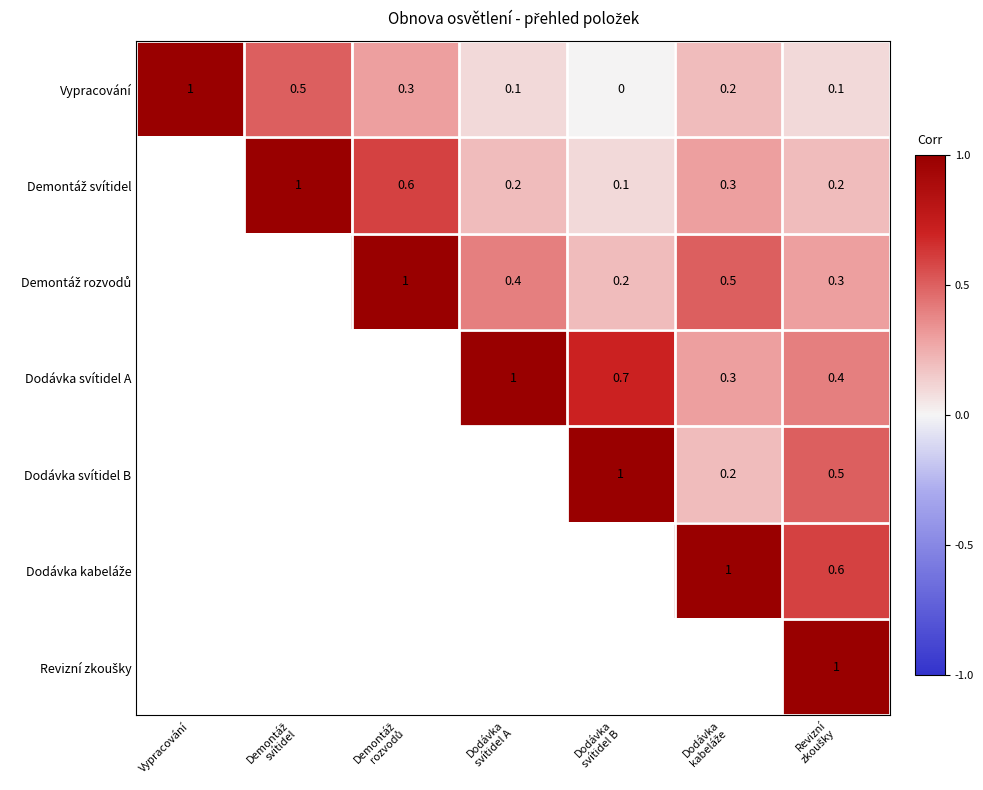

What is the sum of all Vypracování values?

2.2